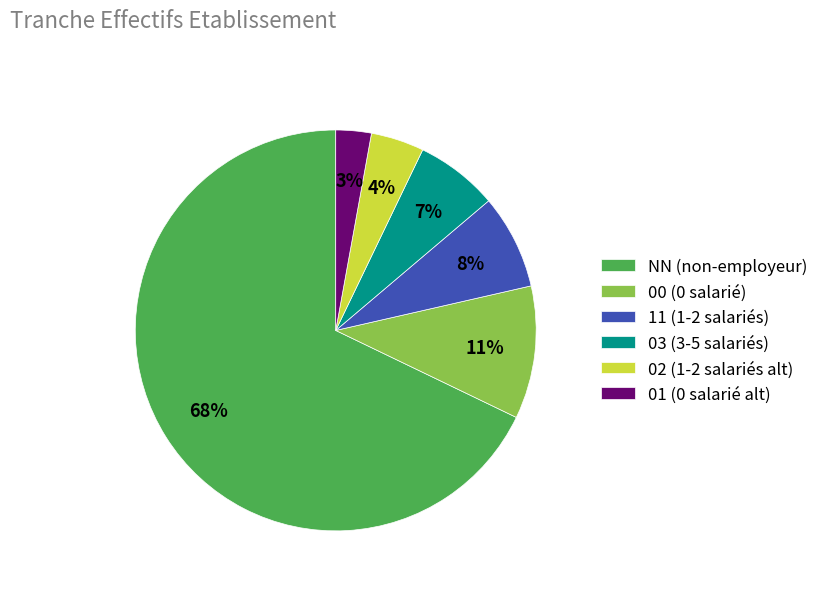

Approximately how many times larger is the value at 00 compared to 11?

1.4